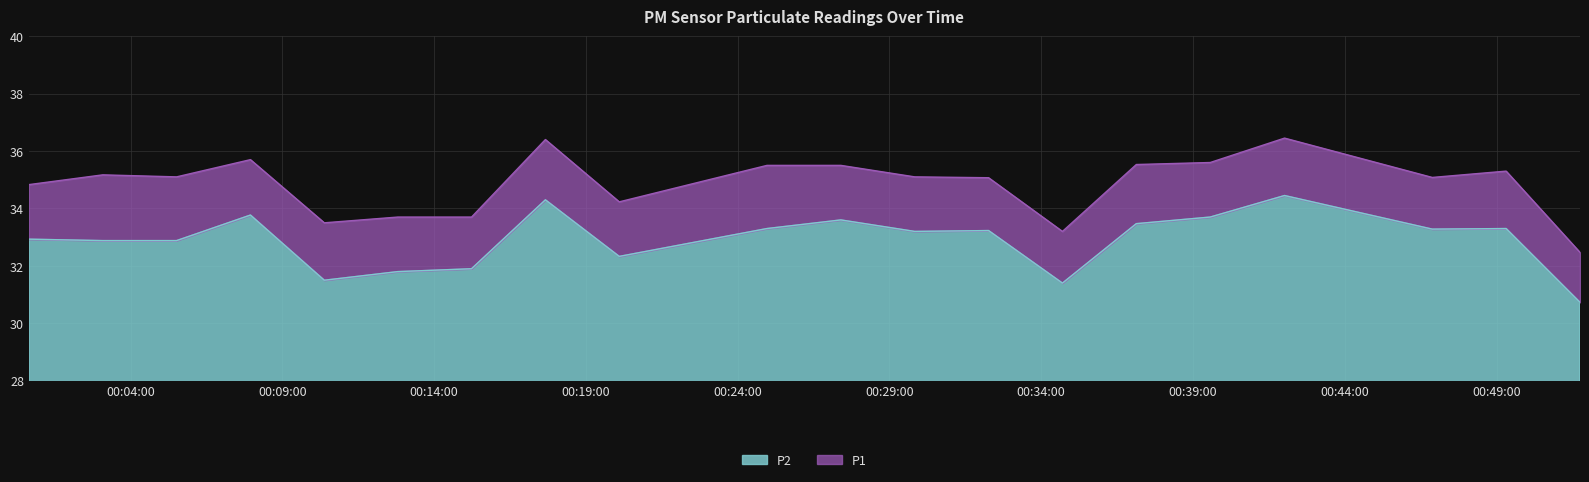

True or false: P2 has more than 2 interior local peaks.

True